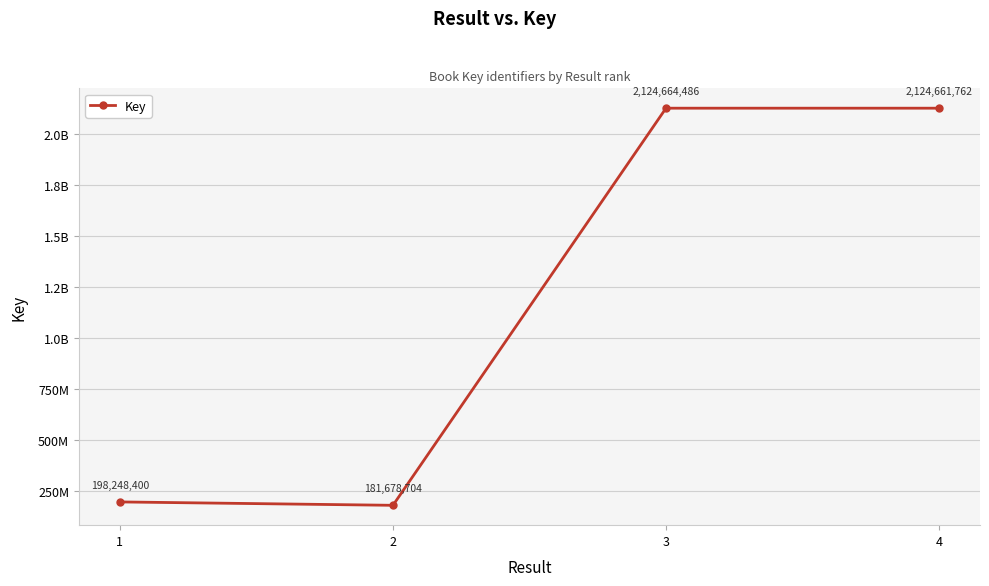

The value at 4 is 3438437266. True or false?

False